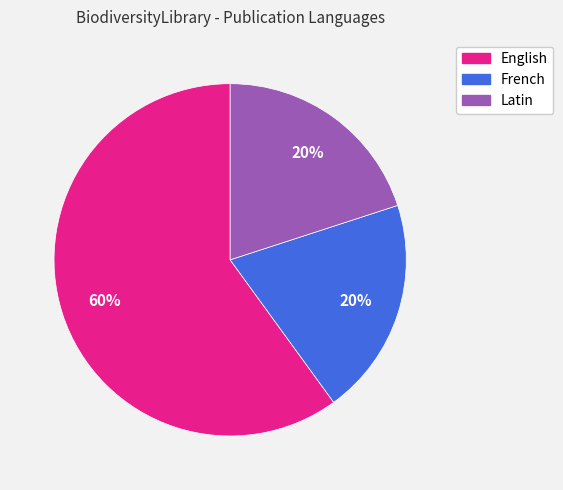

Count the number of slices in the pie.

3